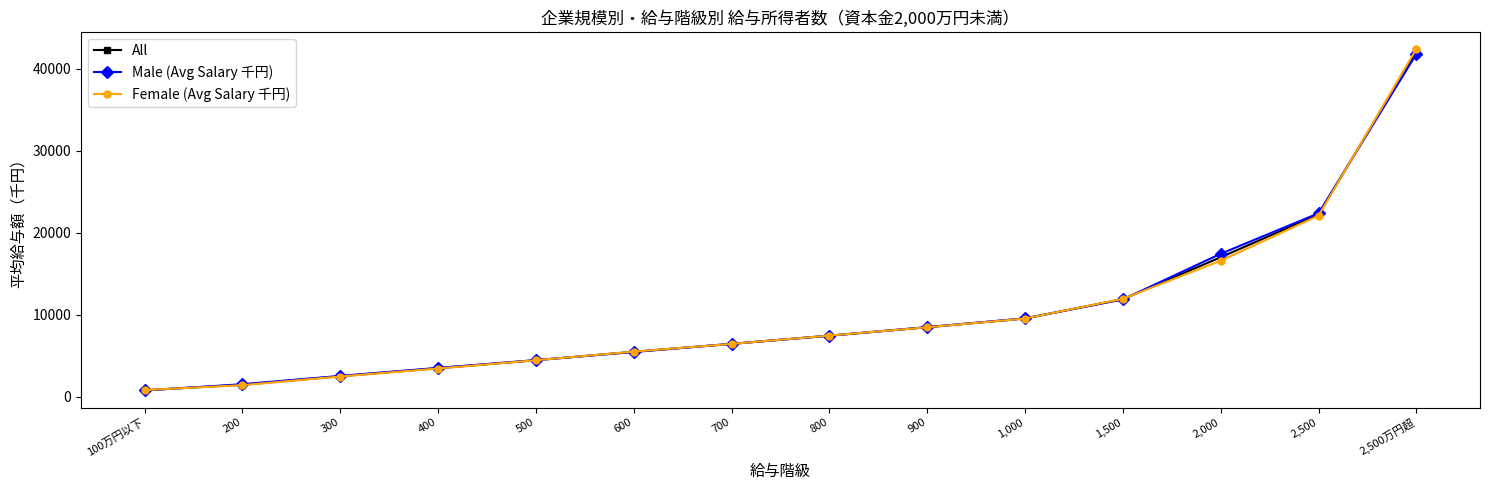

The Female (Avg Salary 千円) series shows 1891 at 900. True or false?

False